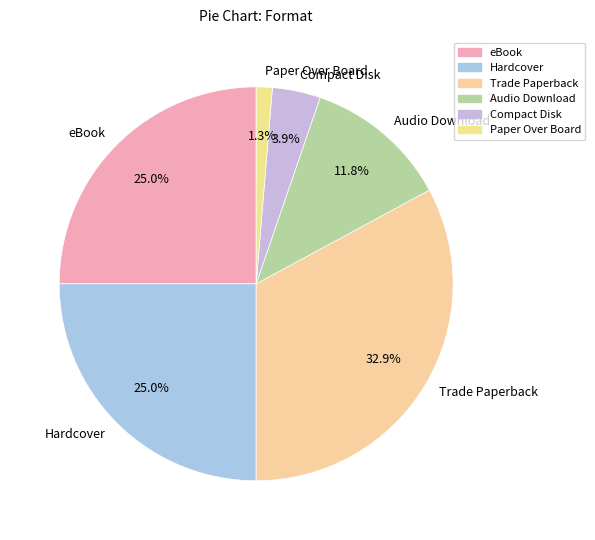

How much of the chart is everything except Trade Paperback?

67.1%